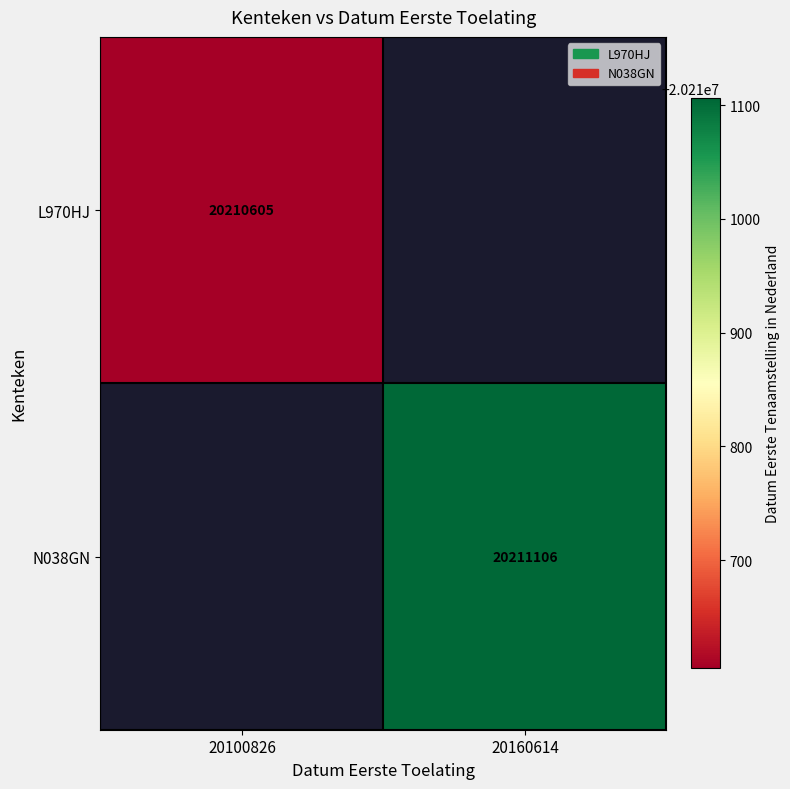

At how many categories does at least one series exceed 20210836?

1